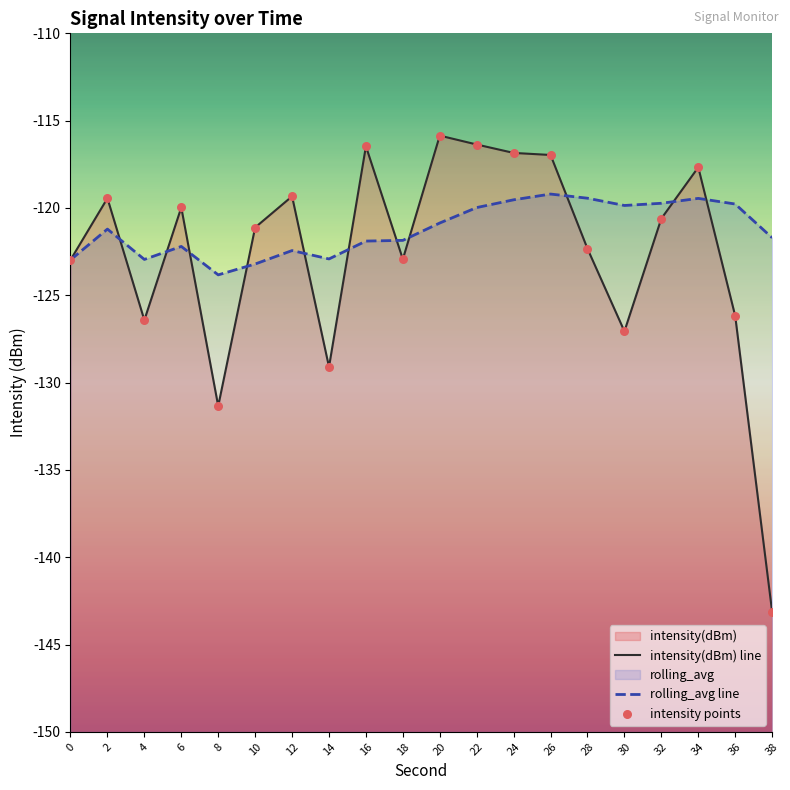

Which series has the largest total across all categories?

rolling_avg line